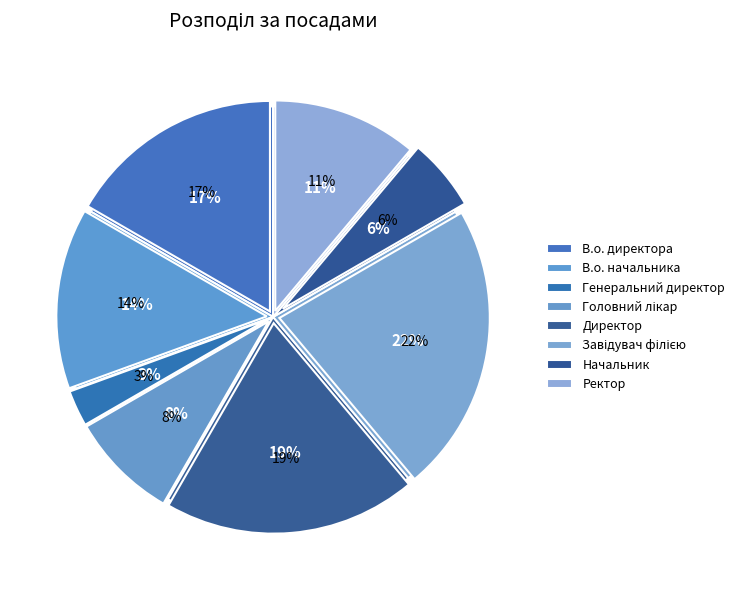

To the nearest percent, what percentage of the pie is Начальник?

6%